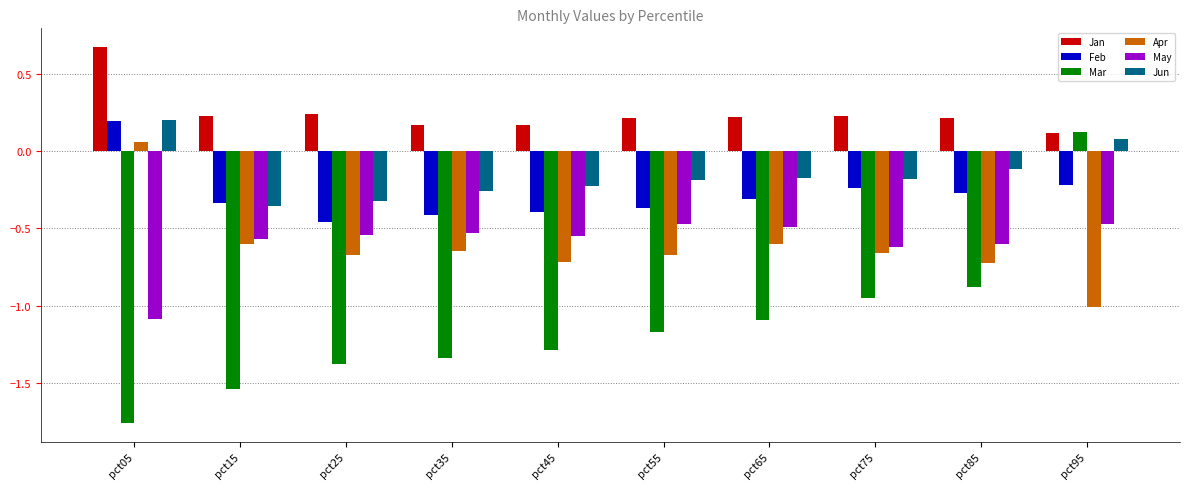

What is the difference between the maximum and minimum values in the Mar series?

1.9